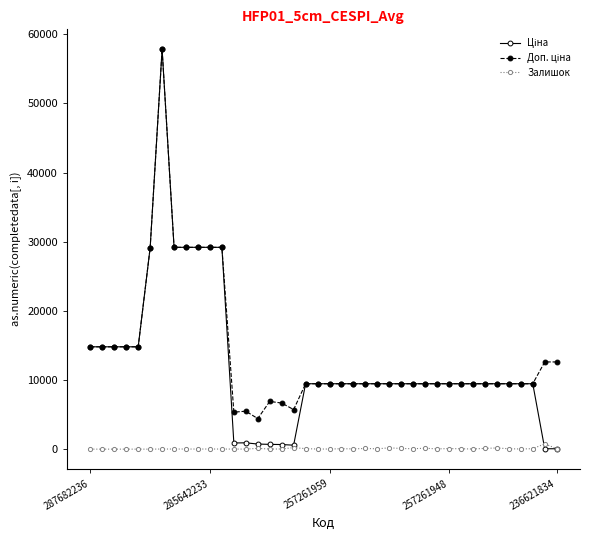

How many data points in Залишок are less than 40?

20